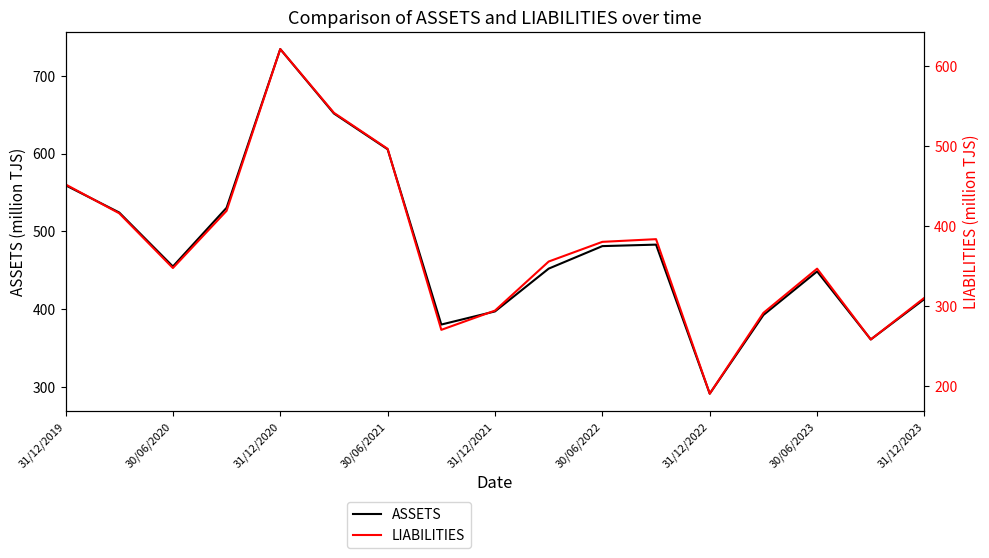

Is it true that ASSETS equals 481.2 at 30/06/2022?

True